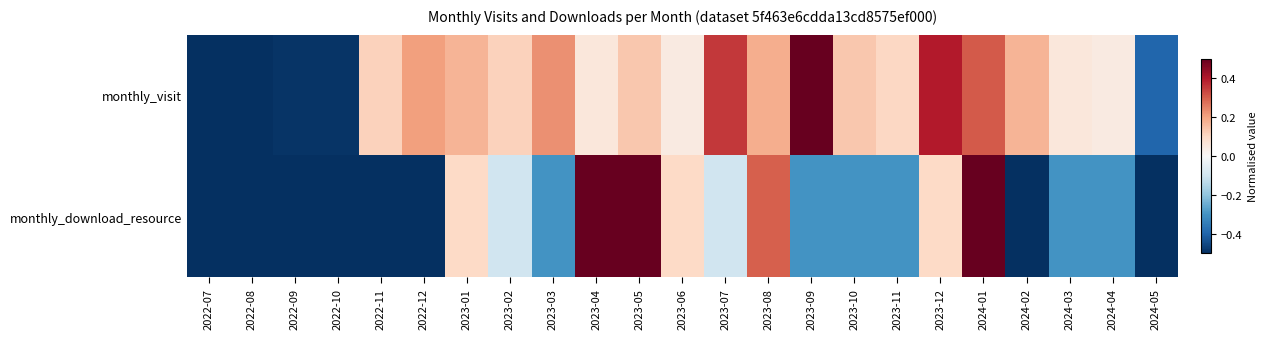

Reading right to left, list all the values displayed in this chart.

monthly_visit: 2024-05=-0.4	2024-04=0.0	2024-03=0.1	2024-02=0.2	2024-01=0.3	2023-12=0.4	2023-11=0.1	2023-10=0.1	2023-09=0.5	2023-08=0.2	2023-07=0.4	2023-06=0.0	2023-05=0.1	2023-04=0.1	2023-03=0.2	2023-02=0.1	2023-01=0.2	2022-12=0.2	2022-11=0.1	2022-10=-0.5	2022-09=-0.5	2022-08=-0.5	2022-07=-0.5
monthly_download_resource: 2024-05=-0.5	2024-04=-0.3	2024-03=-0.3	2024-02=-0.5	2024-01=0.5	2023-12=0.1	2023-11=-0.3	2023-10=-0.3	2023-09=-0.3	2023-08=0.3	2023-07=-0.1	2023-06=0.1	2023-05=0.5	2023-04=0.5	2023-03=-0.3	2023-02=-0.1	2023-01=0.1	2022-12=-0.5	2022-11=-0.5	2022-10=-0.5	2022-09=-0.5	2022-08=-0.5	2022-07=-0.5